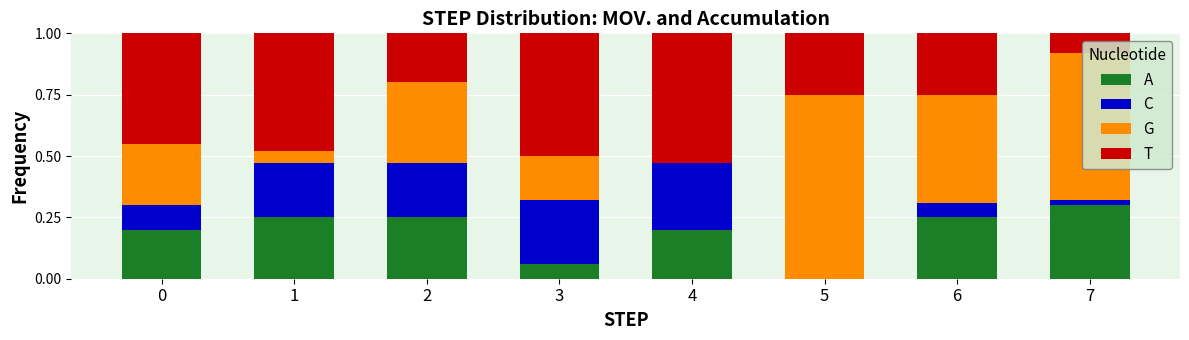

Which category has the highest value in the A series?

7